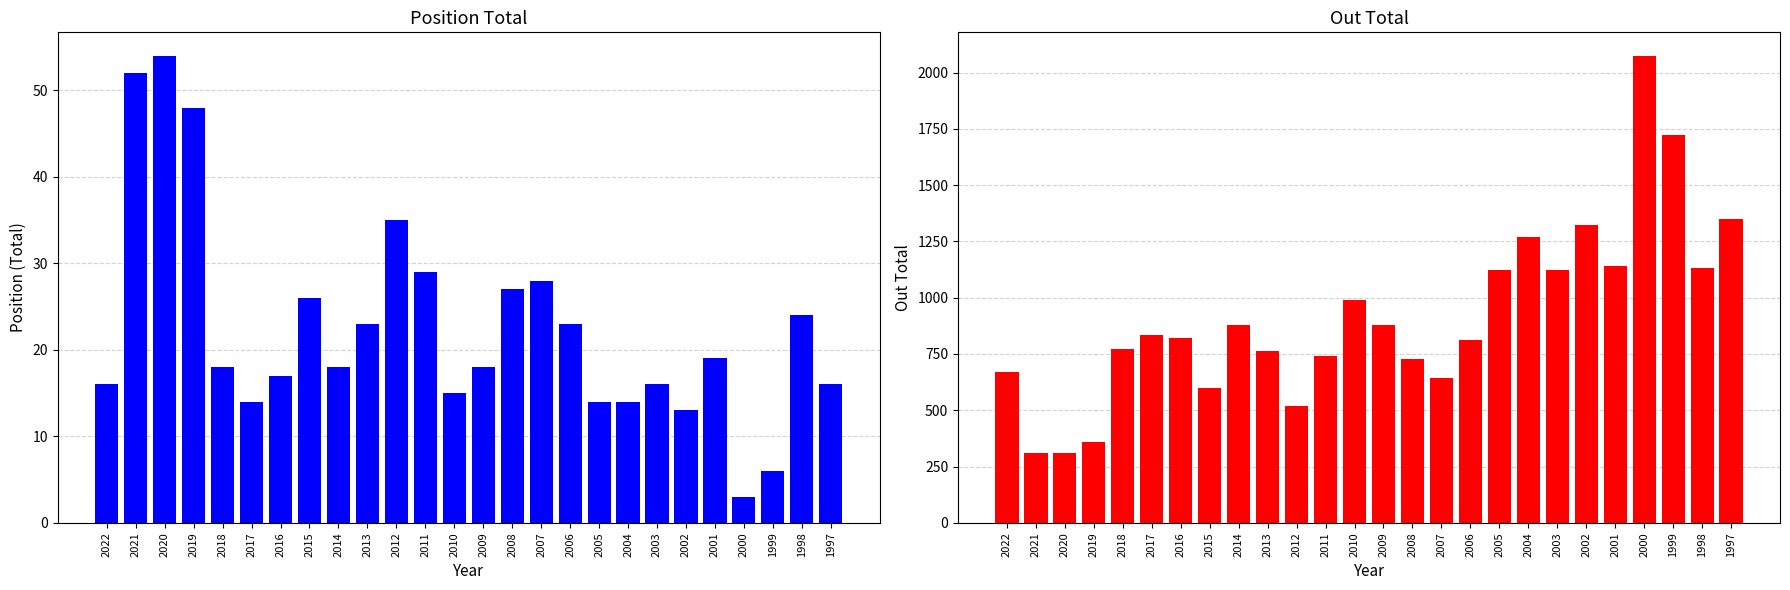

What is the approximate value of out. Total at 1999?

1721